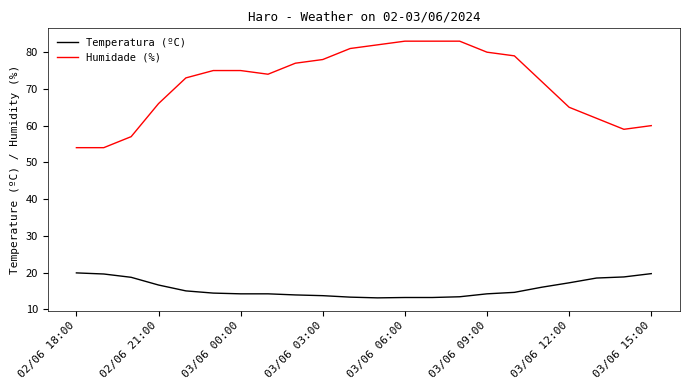

What is the lowest value of the Humidade (%) series?

54.0